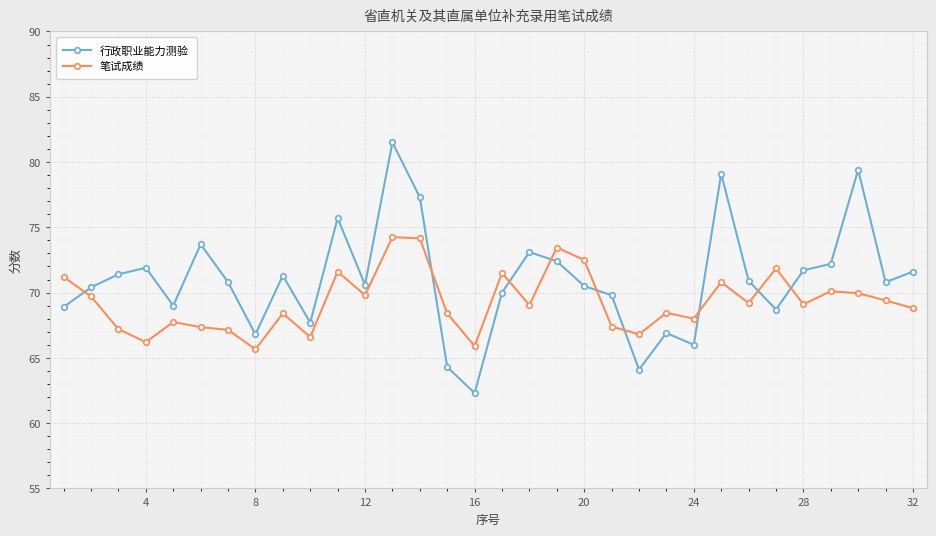

Which series has the largest total across all categories?

行政职业能力测验